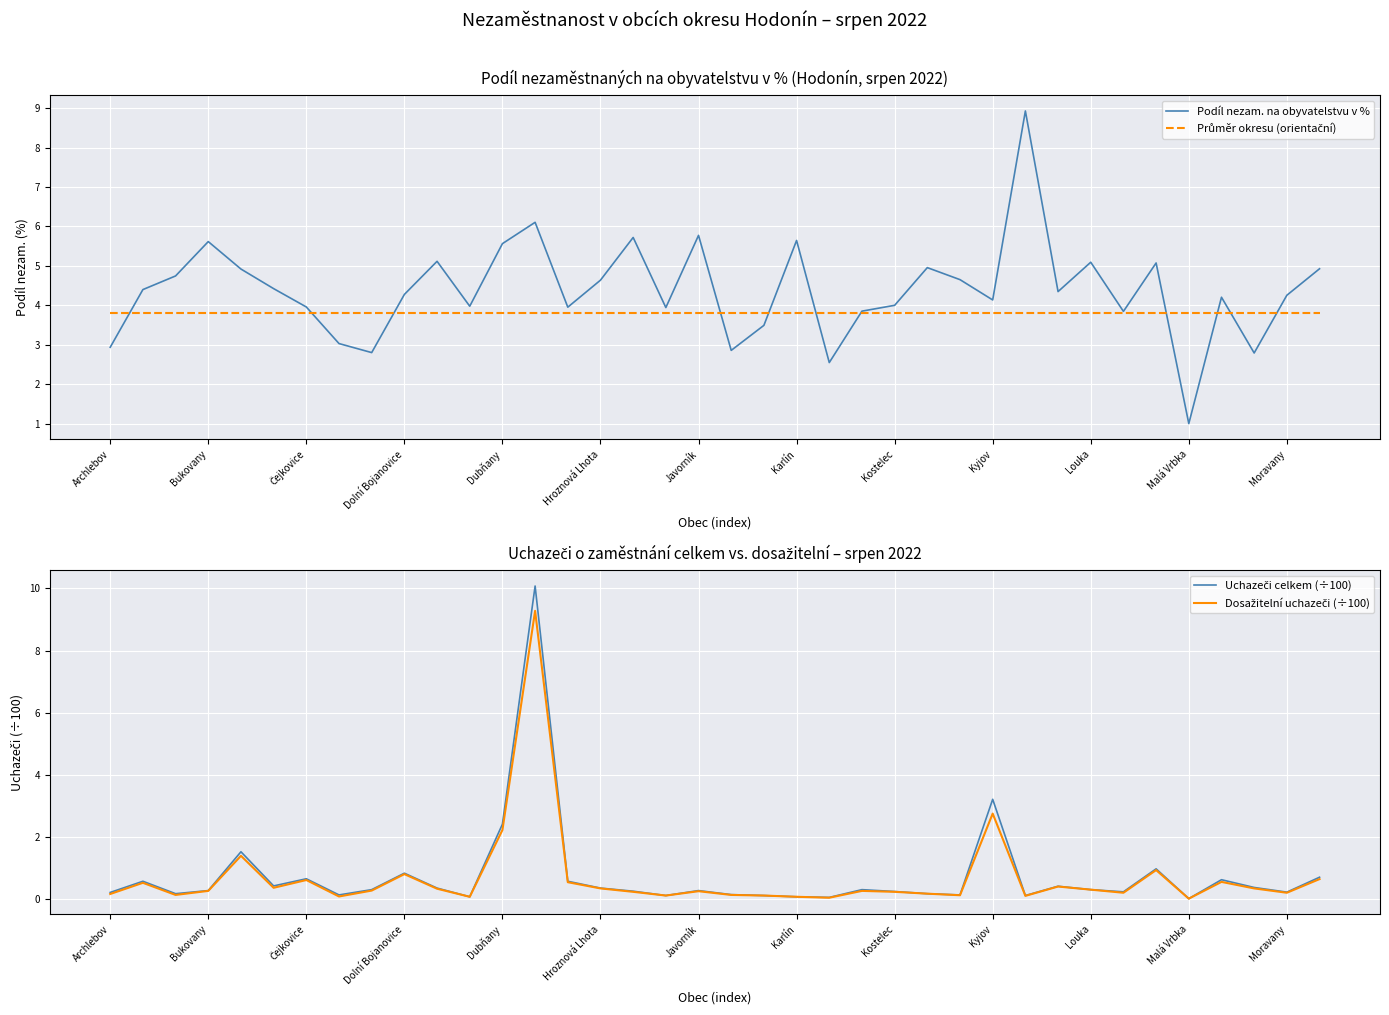

The value of Podíl nezam. na obyvatelstvu v % at Dubňany is 5.6. True or false?

True